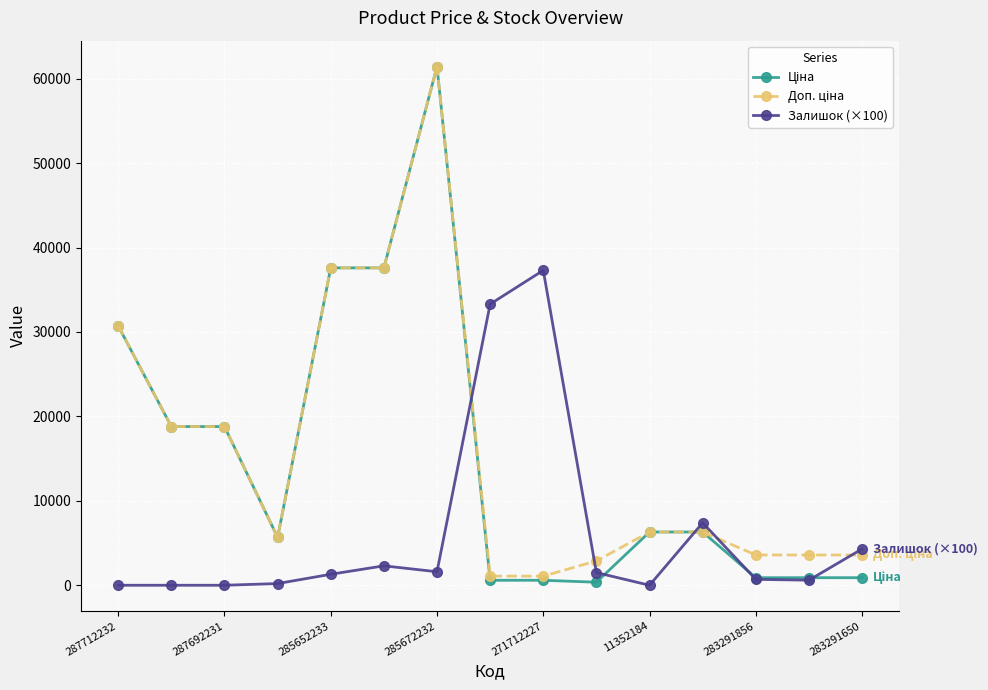

What is the greatest value displayed?

61434.3